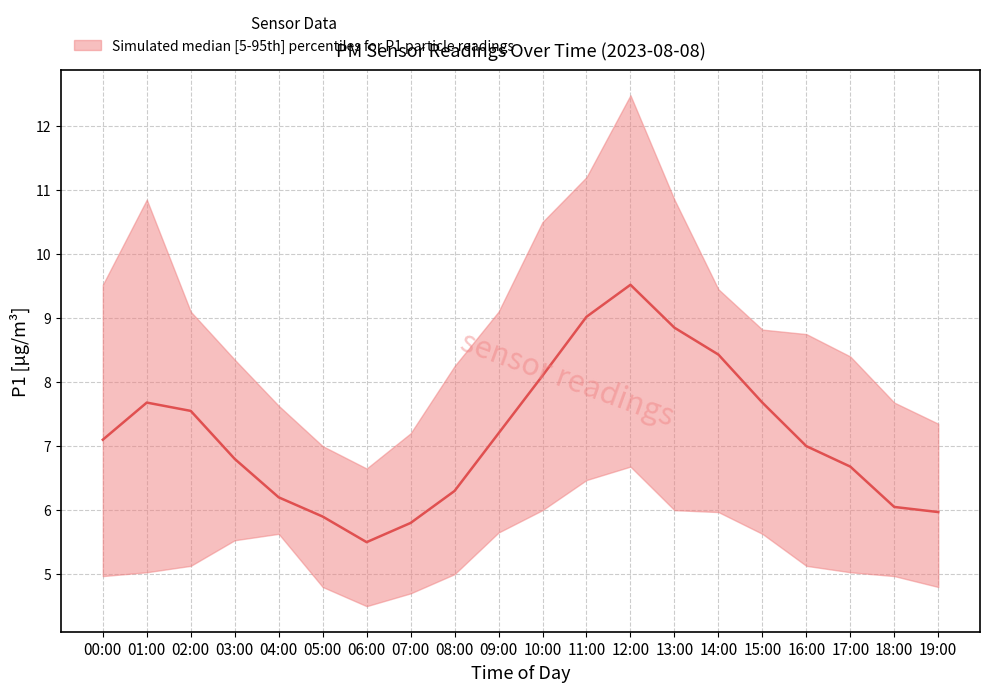

Rank the categories by value from lowest to highest.

06:00, 07:00, 05:00, 19:00, 18:00, 04:00, 08:00, 17:00, 03:00, 16:00, 00:00, 09:00, 02:00, 01:00, 15:00, 10:00, 14:00, 13:00, 11:00, 12:00